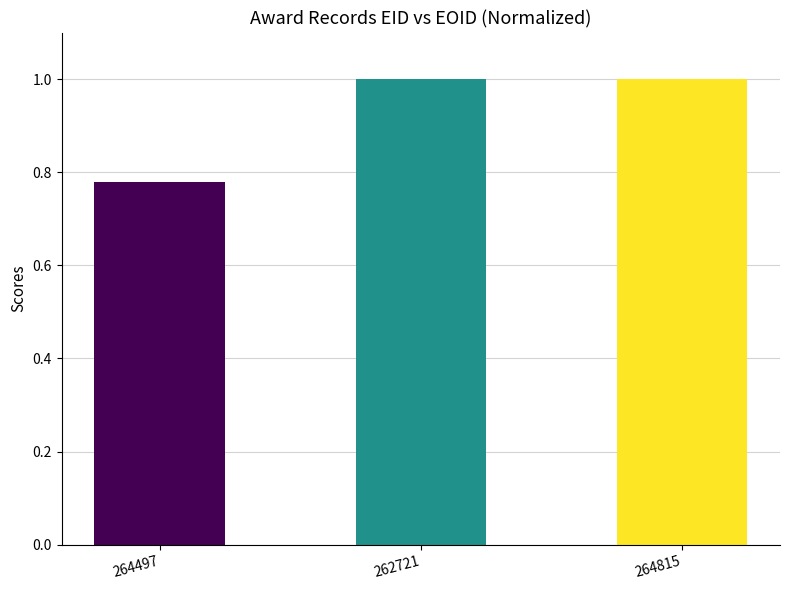

What value does the data have at 264815?

1.0